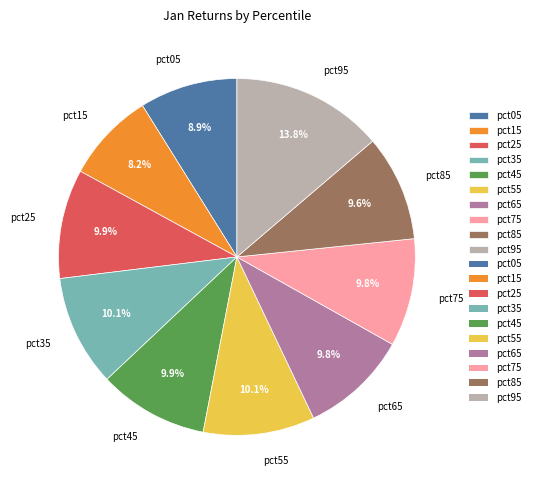

Is there any slice that represents more than half of the pie?

No